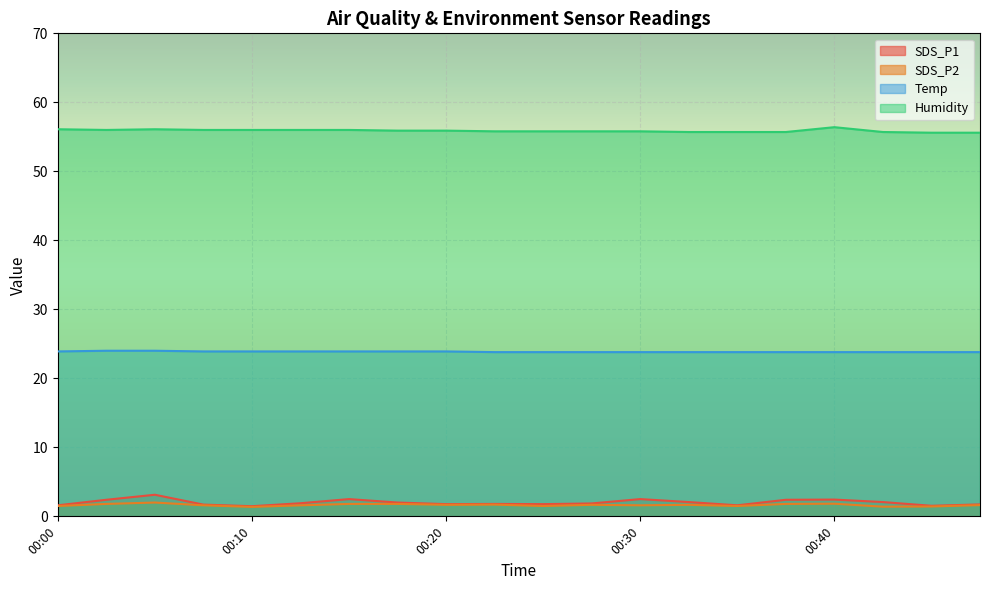

Reading left to right, list all the values displayed in this chart.

SDS_P1: 1.6	2.4	3.1	1.7	1.5	1.9	2.5	2.0	1.8	1.8	1.8	1.9	2.5	2.1	1.6	2.4	2.4	2.1	1.5	1.7
SDS_P2: 1.5	1.8	2.0	1.6	1.4	1.6	1.8	1.8	1.7	1.7	1.5	1.7	1.6	1.7	1.5	1.8	1.8	1.4	1.4	1.6
Temp: 23.9	24.0	24.0	23.9	23.9	23.9	23.9	23.9	23.9	23.8	23.8	23.8	23.8	23.8	23.8	23.8	23.8	23.8	23.8	23.8
Humidity: 56.1	56.0	56.1	56.0	56.0	56.0	56.0	55.9	55.9	55.8	55.8	55.8	55.8	55.7	55.7	55.7	56.4	55.7	55.6	55.6